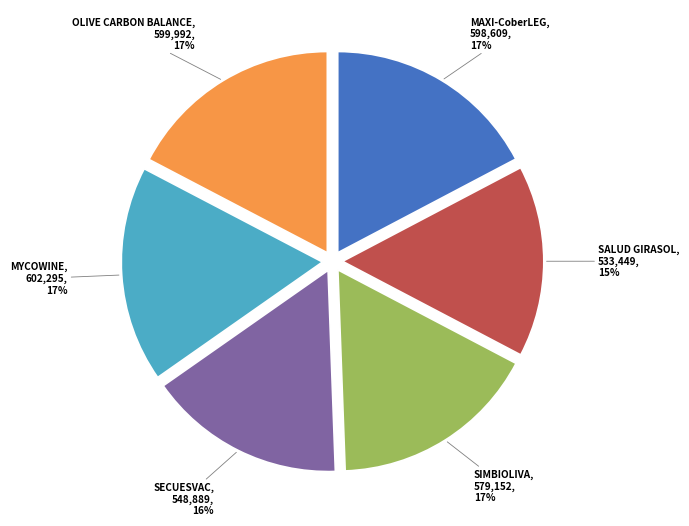

To the nearest percent, what is the difference between the largest and smallest slice percentages?

2%